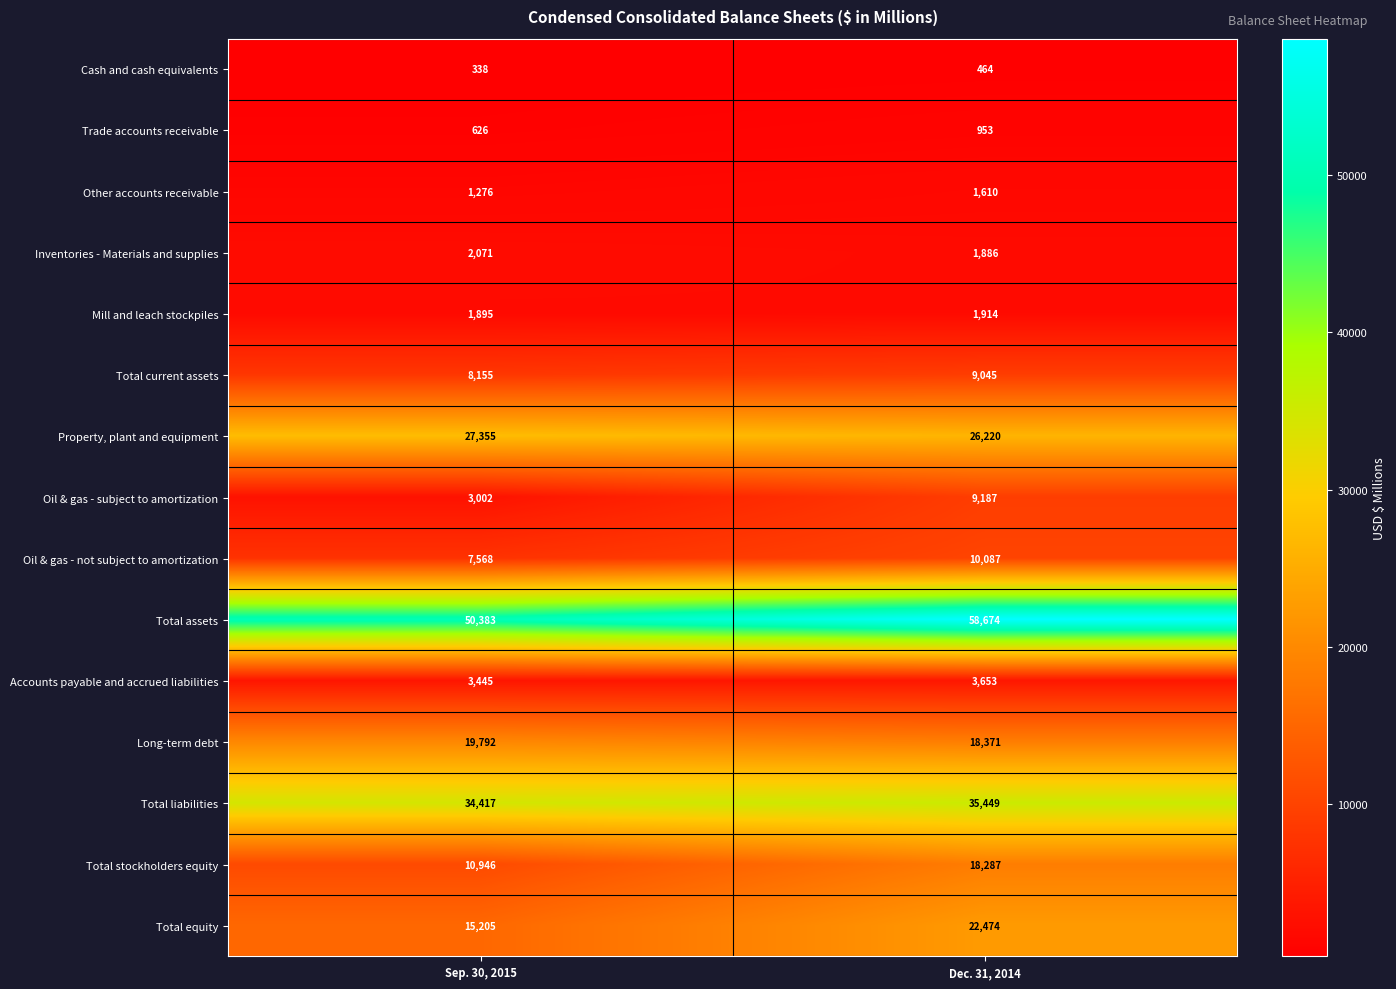

What is the smallest value displayed?

338